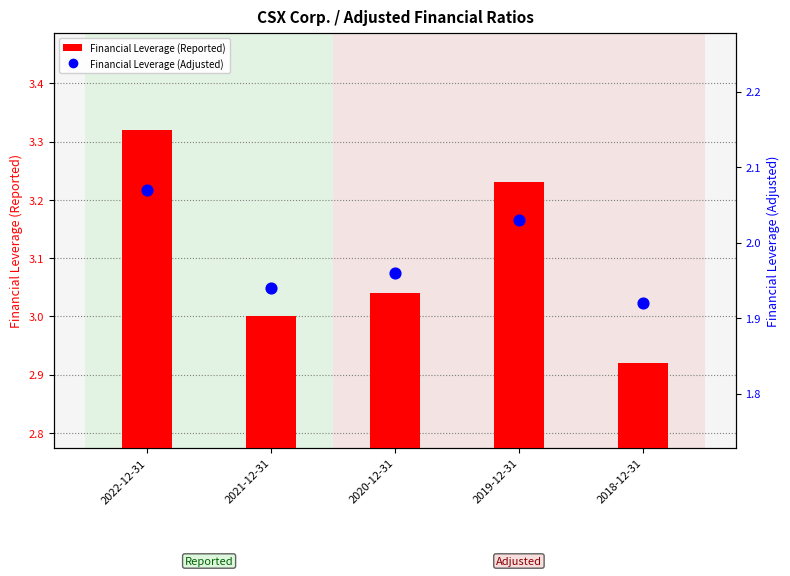

Which series reaches the minimum Y coordinate?

Financial Leverage (Adjusted)